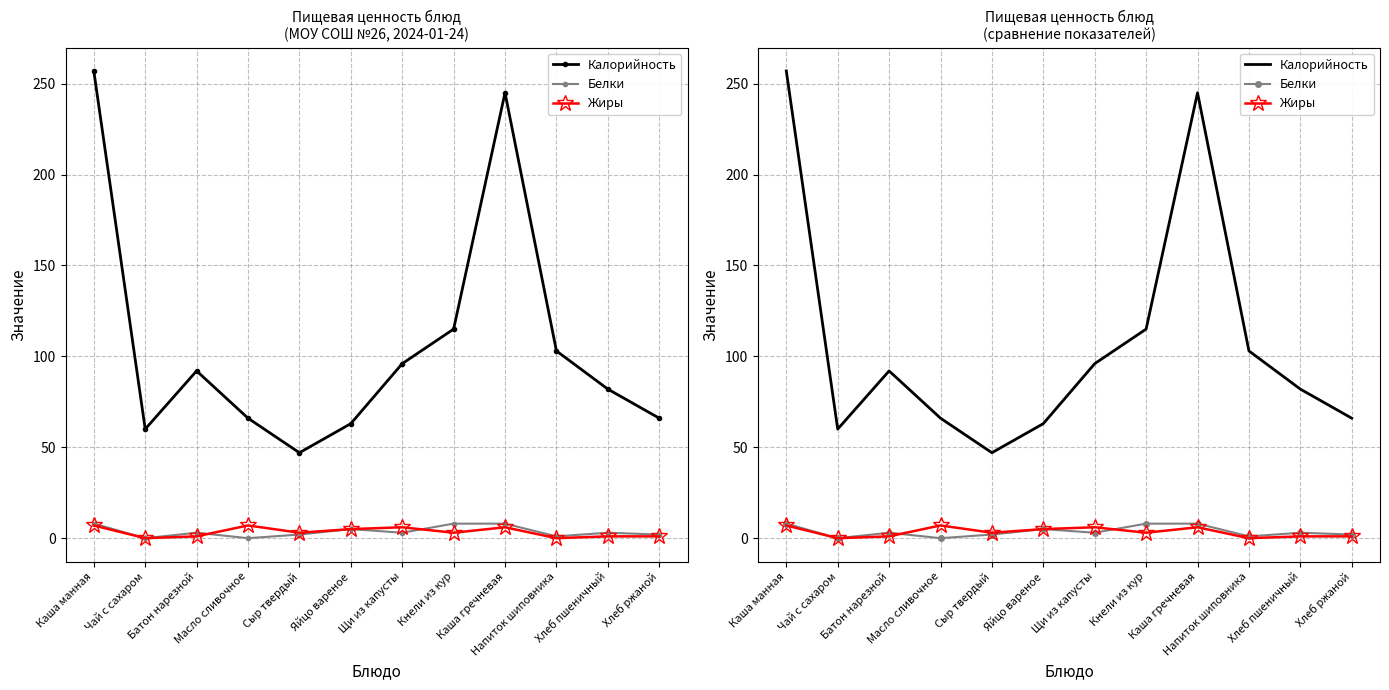

At which label does Жиры reach its minimum?

Чай с сахаром